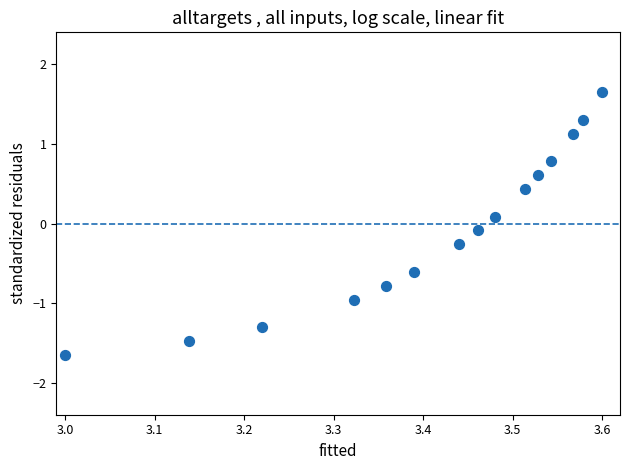

What is the range of X values (max minus min)?

0.6